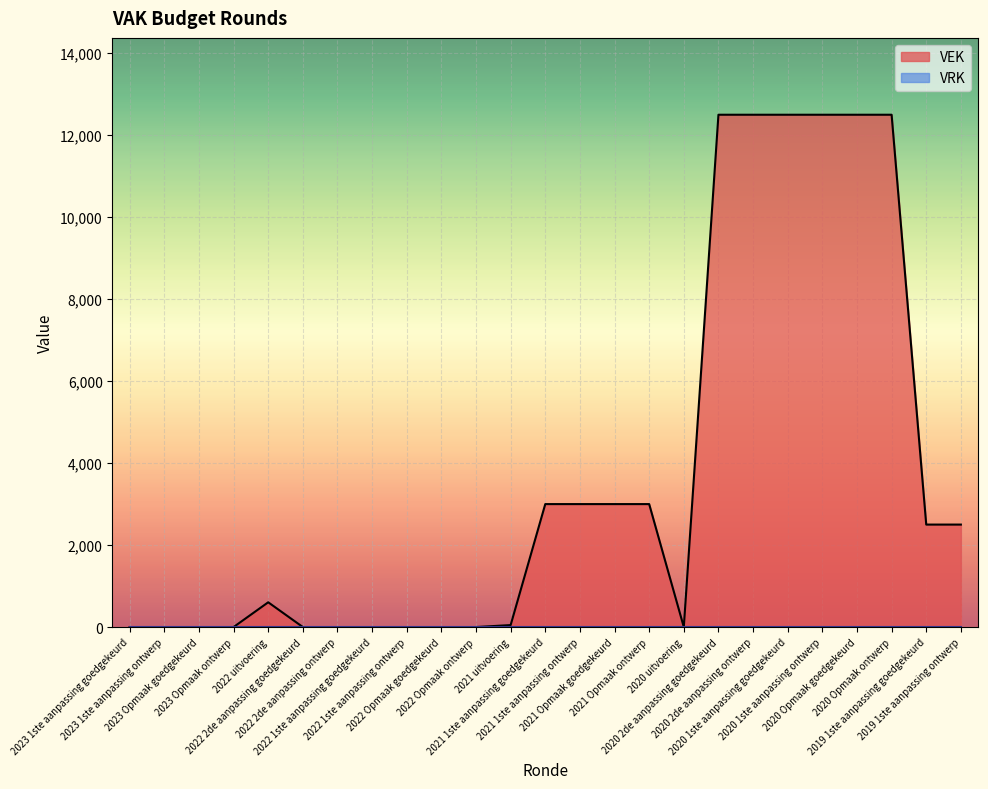

How many positive values are there?

14